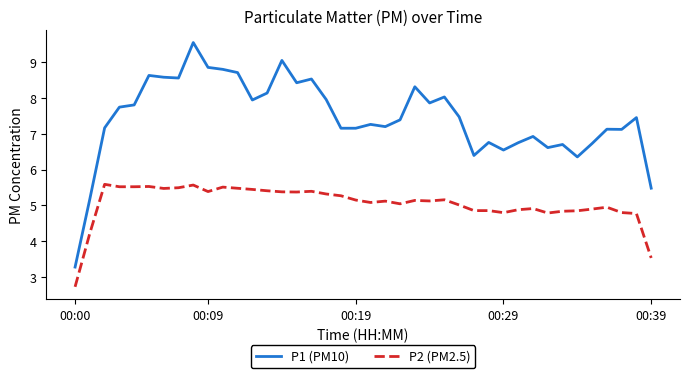

Rank the series by their average value, from highest to lowest.

P1 (PM10), P2 (PM2.5)